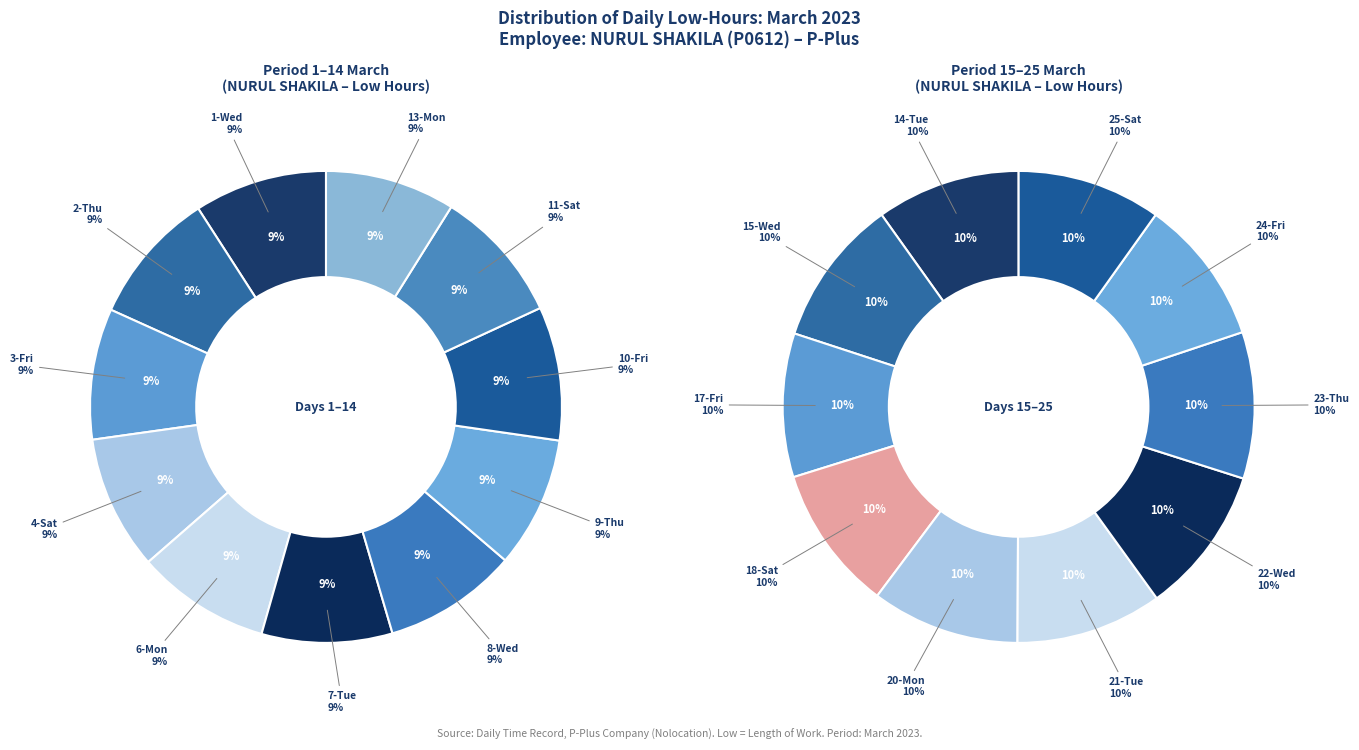

How much of the chart is everything except 9-Thu?

95.3%